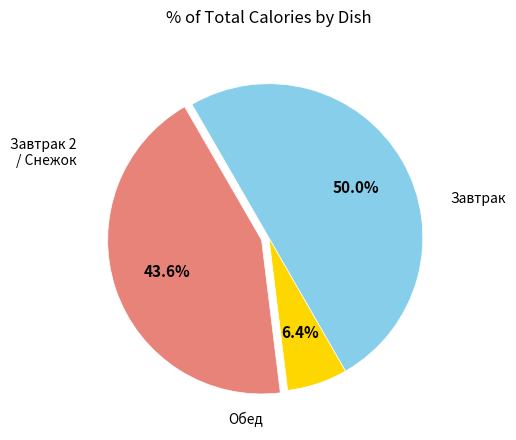

Is there any slice that represents more than half of the pie?

No